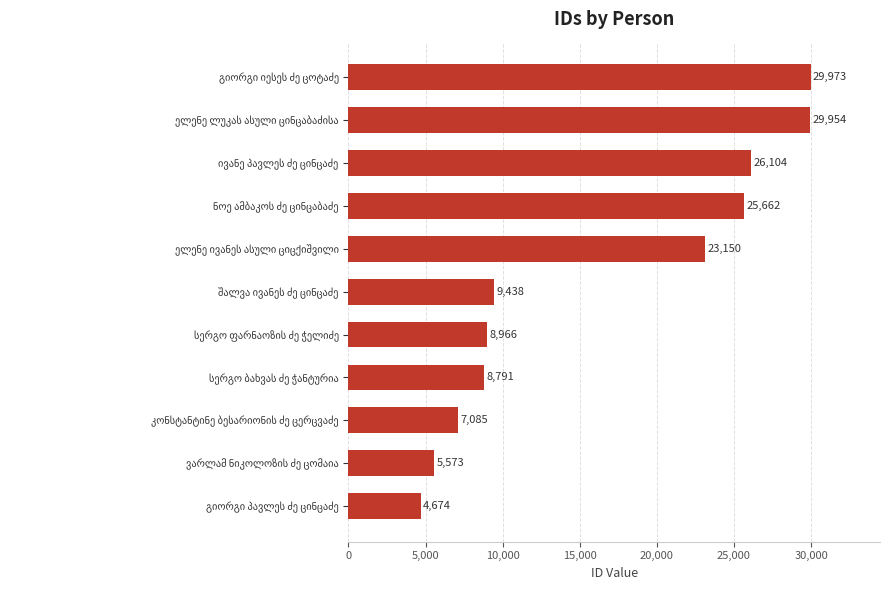

What is the minimum value shown in the chart?

4674